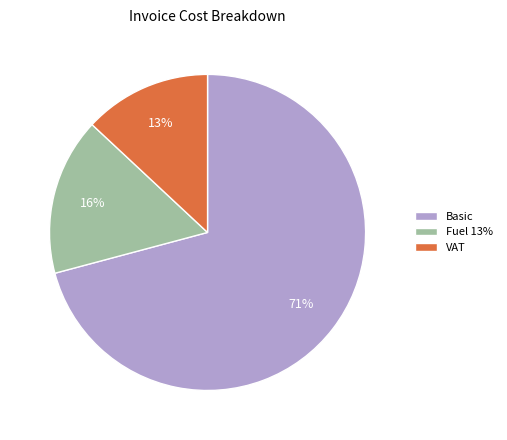

How many slices are in this pie chart?

3